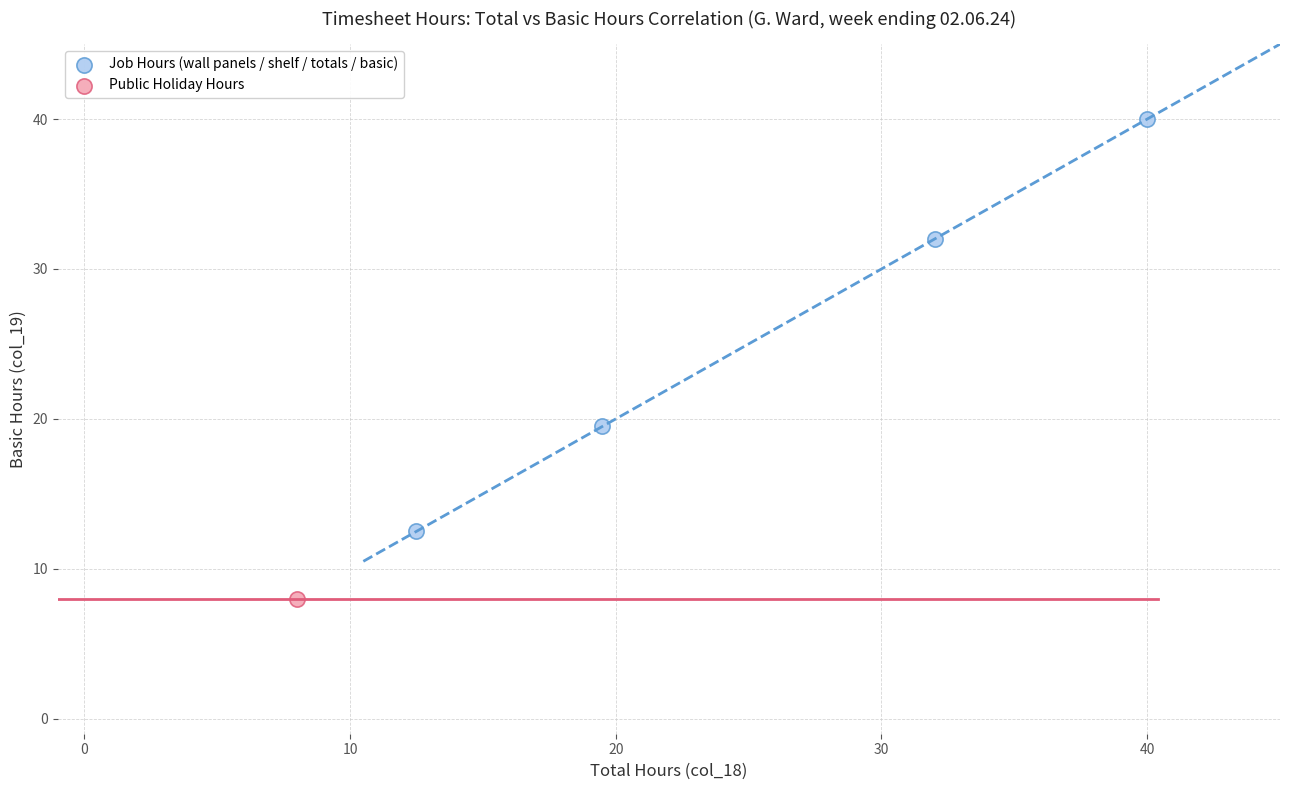

What are all the series names shown in the legend?

Job Hours (wall panels / shelf / totals / basic), Public Holiday Hours